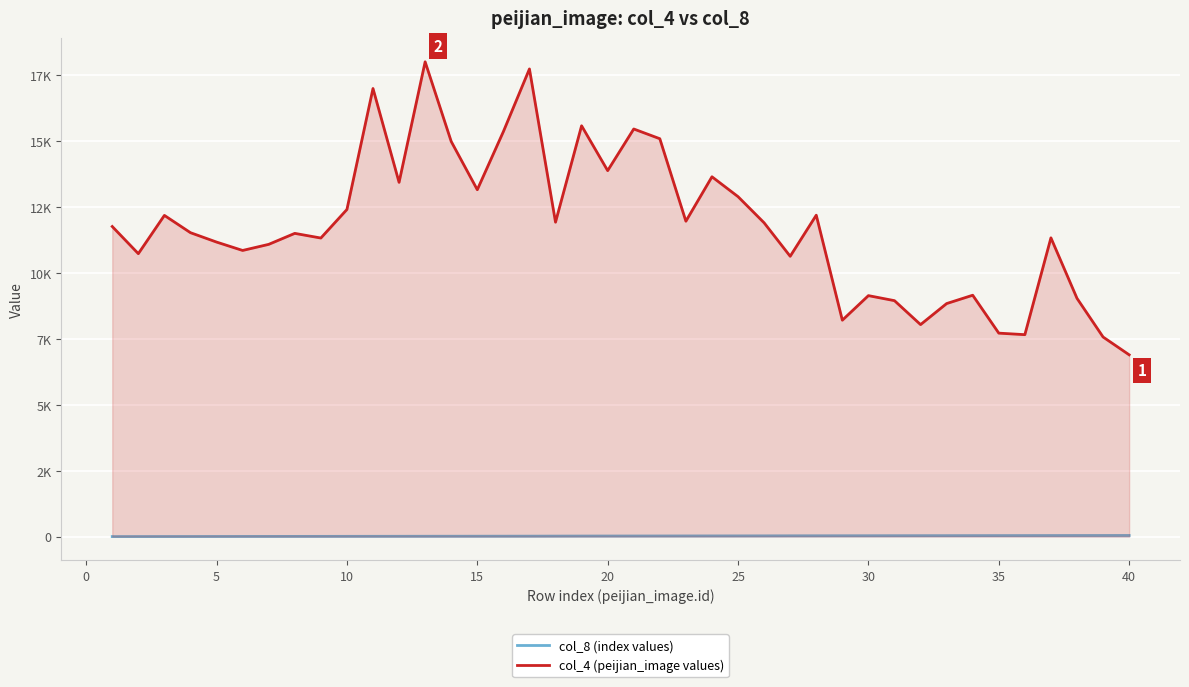

Is it true that col_8 (index values) equals 8 at 30?

True